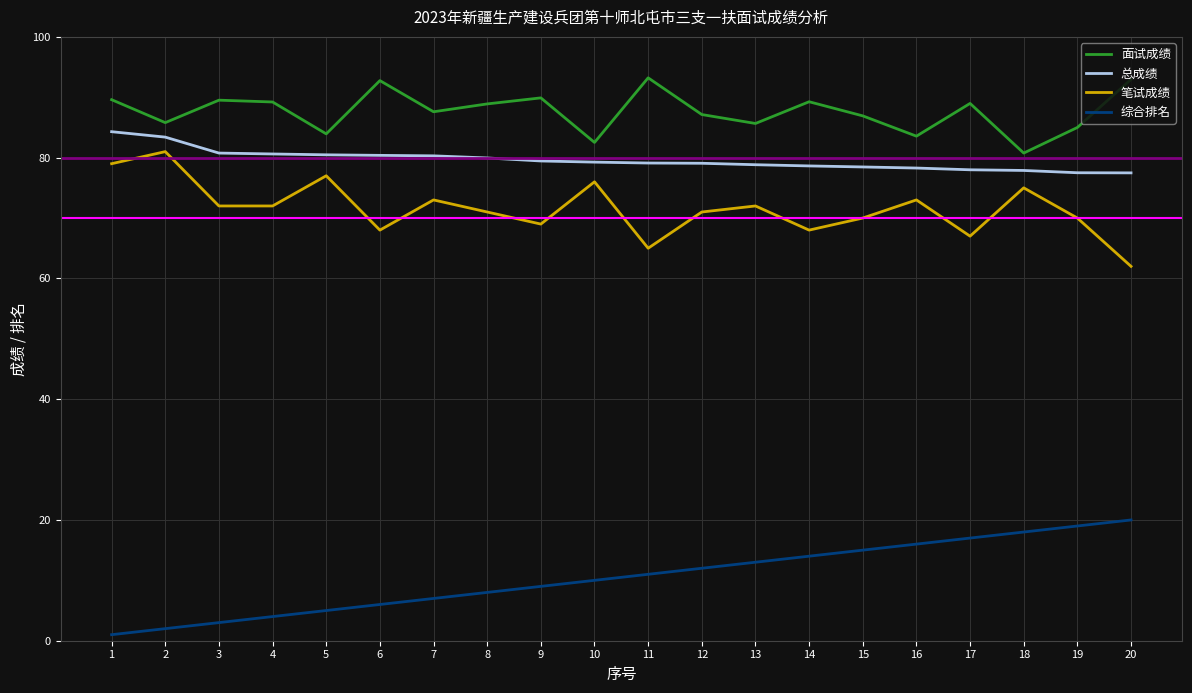

What is the maximum value shown in the chart?

93.2